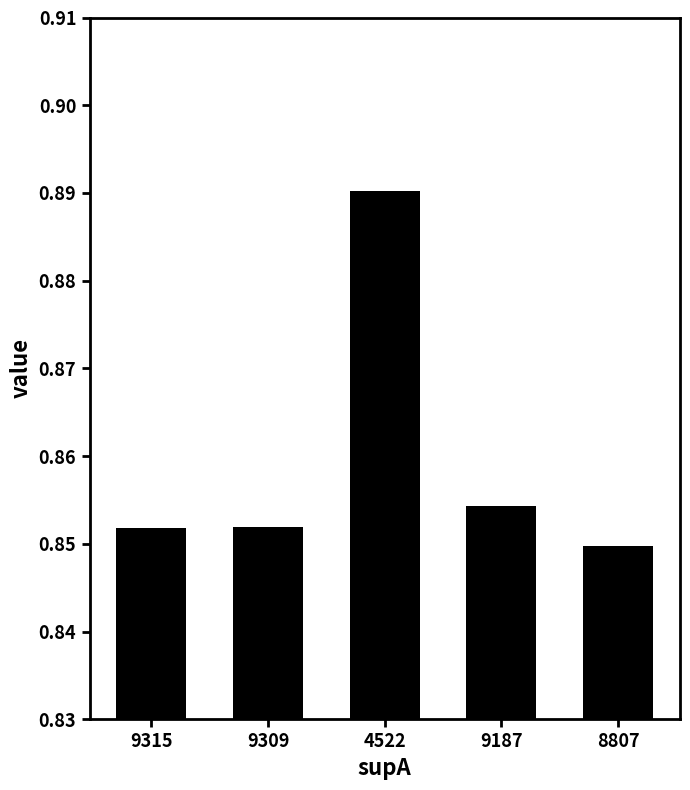

What is the label of the 1st bar from the left?

9315